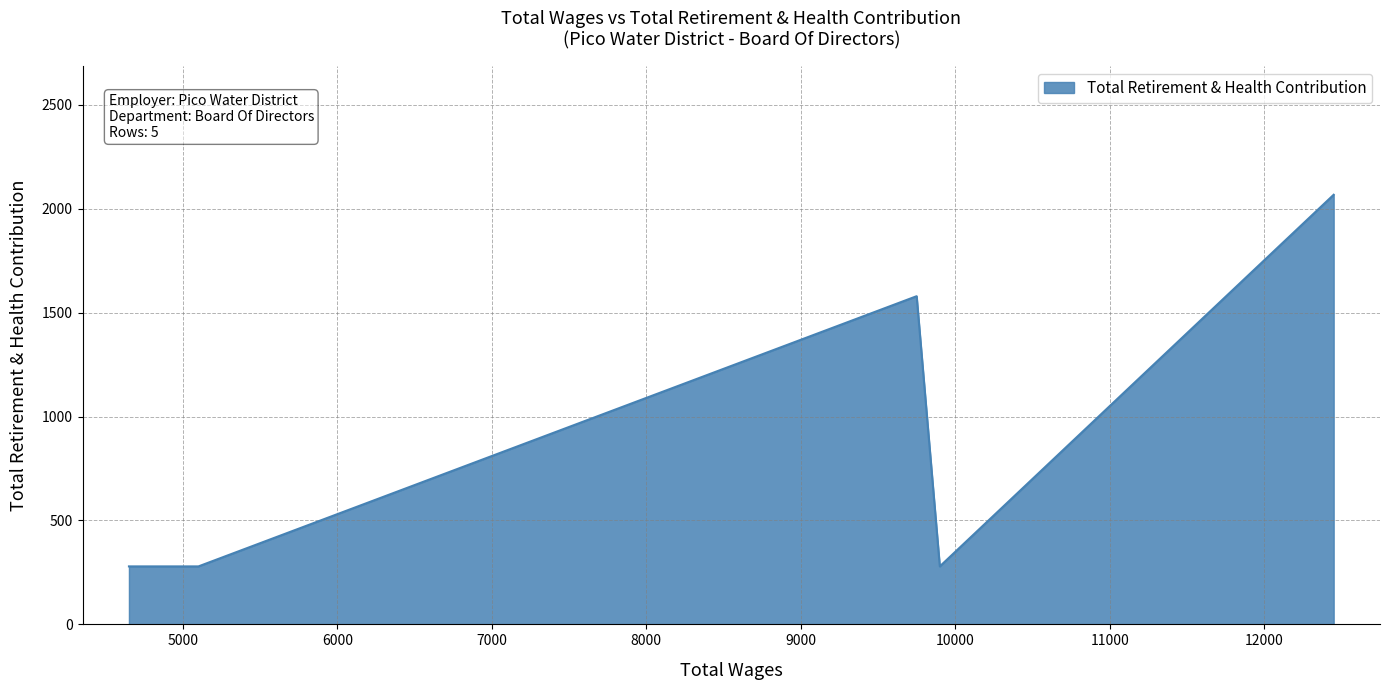

What is the difference between the second highest and second lowest values?

1300